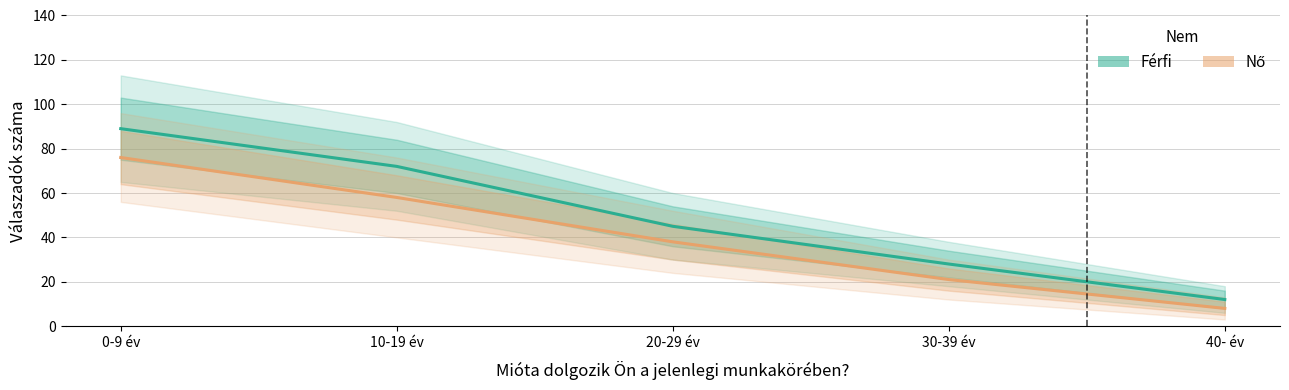

What are all the series names shown in the legend?

Férfi, Nő